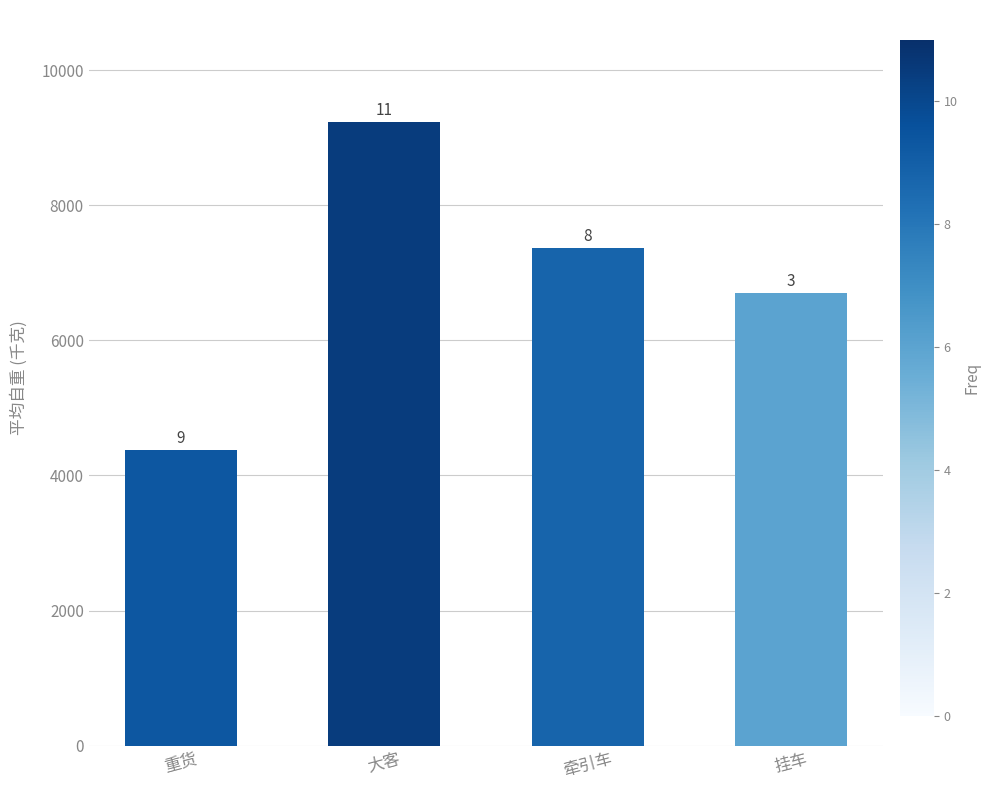

What is the approximate value at 牵引车?

7368.1